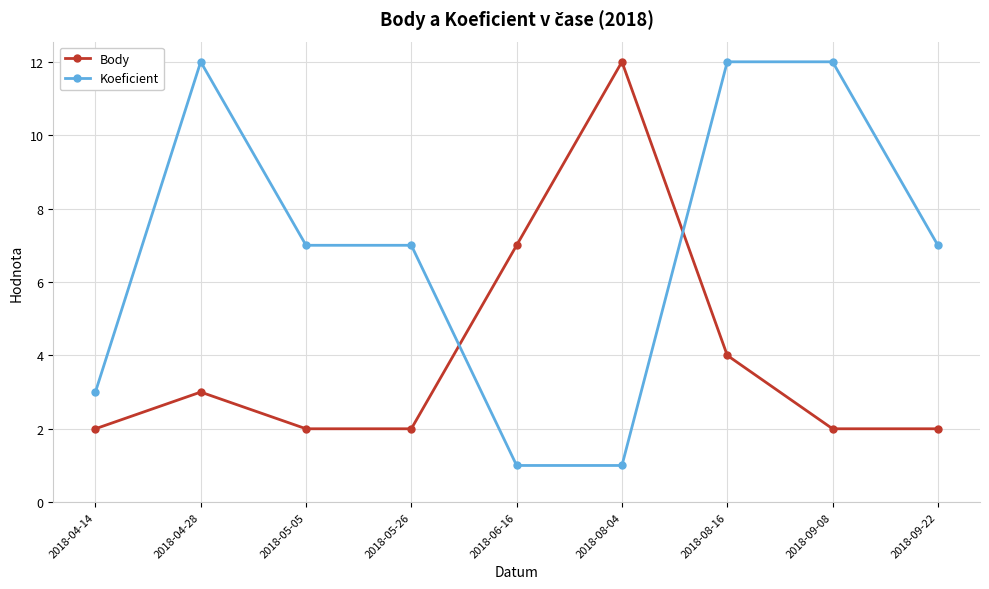

Is this an area chart (filled region under the line)?

No